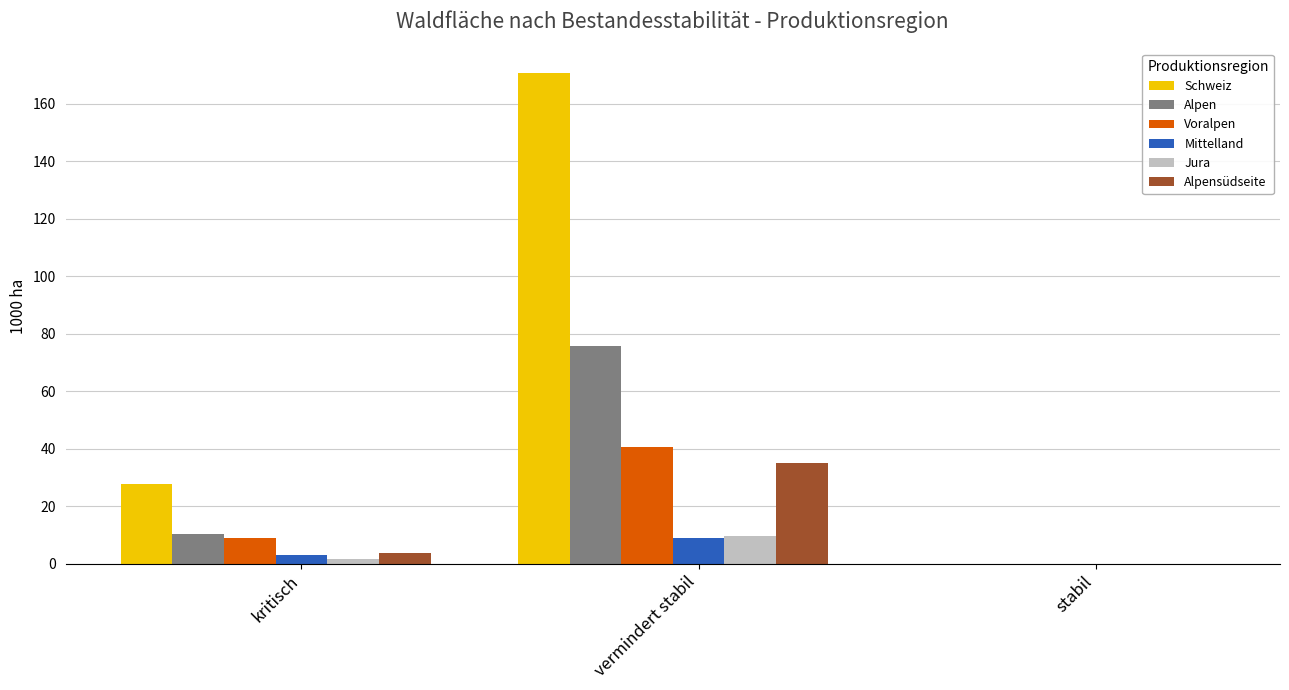

At which label is Alpensüdseite closest to 17?

kritisch